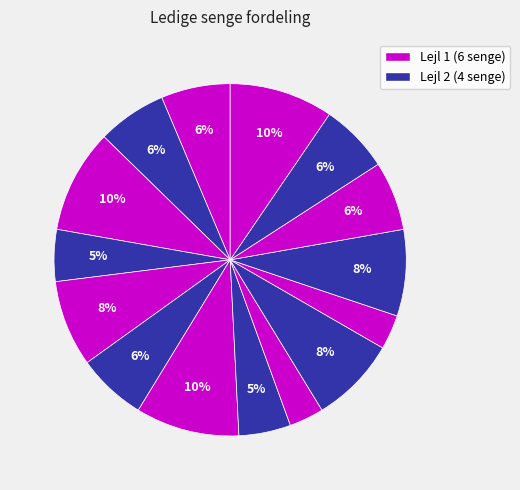

Count the number of slices in the pie.

15